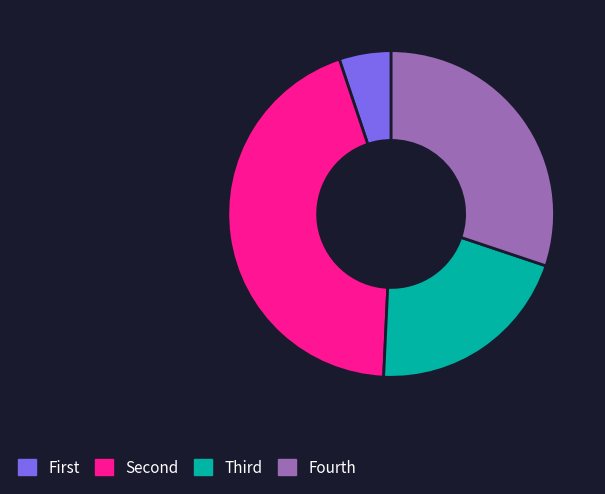

Is there a majority slice in this chart?

No